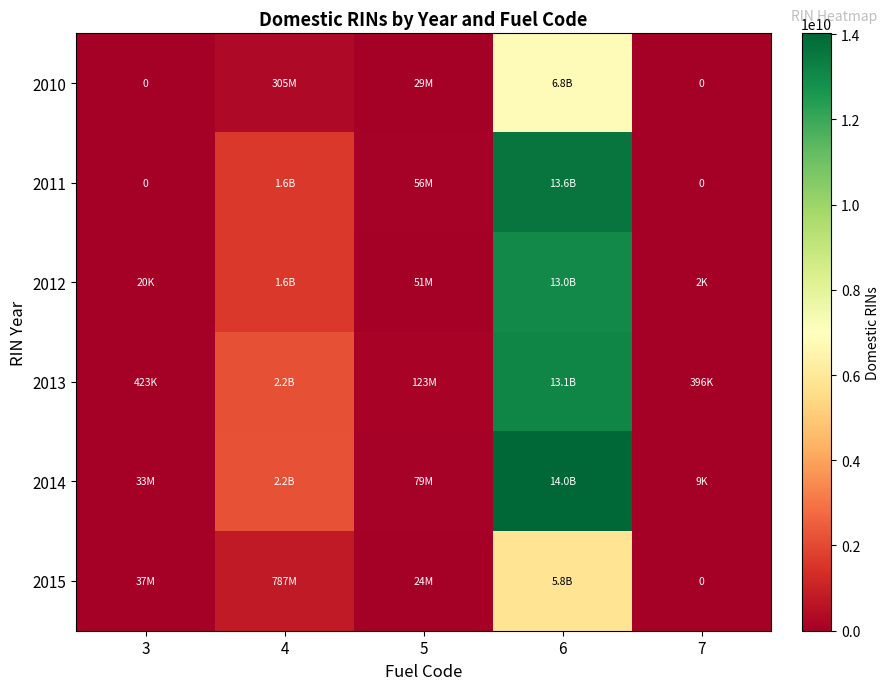

What is the sum of all 2014 values?

16343339806